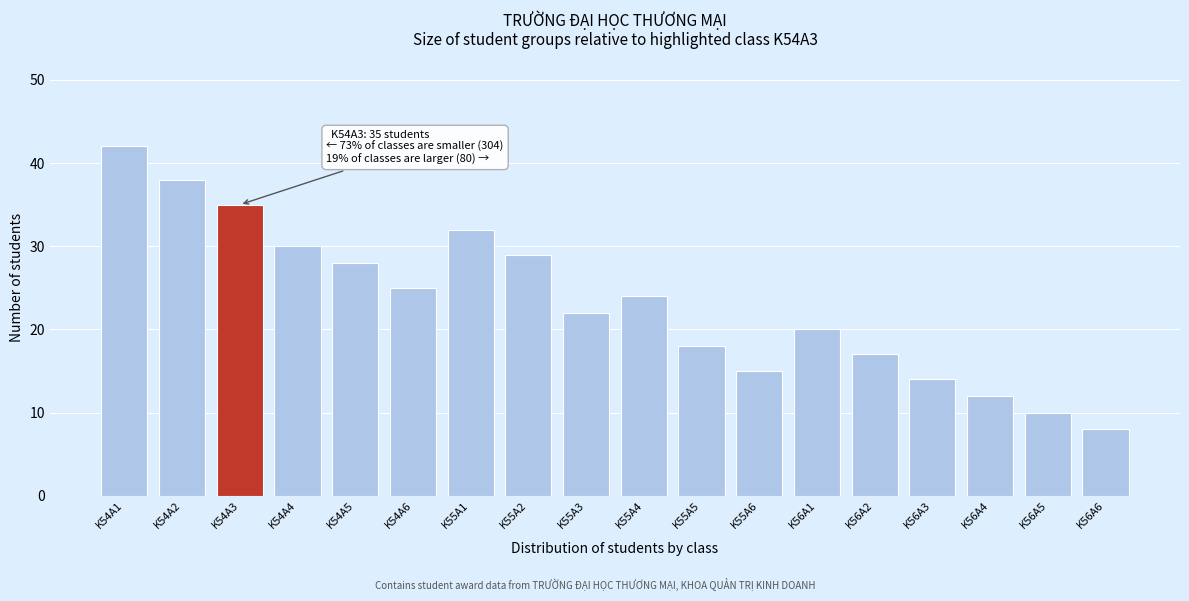

Reading right to left, transcribe all the data shown in this chart.

K56A6=8	K56A5=10	K56A4=12	K56A3=14	K56A2=17	K56A1=20	K55A6=15	K55A5=18	K55A4=24	K55A3=22	K55A2=29	K55A1=32	K54A6=25	K54A5=28	K54A4=30	K54A3=35	K54A2=38	K54A1=42